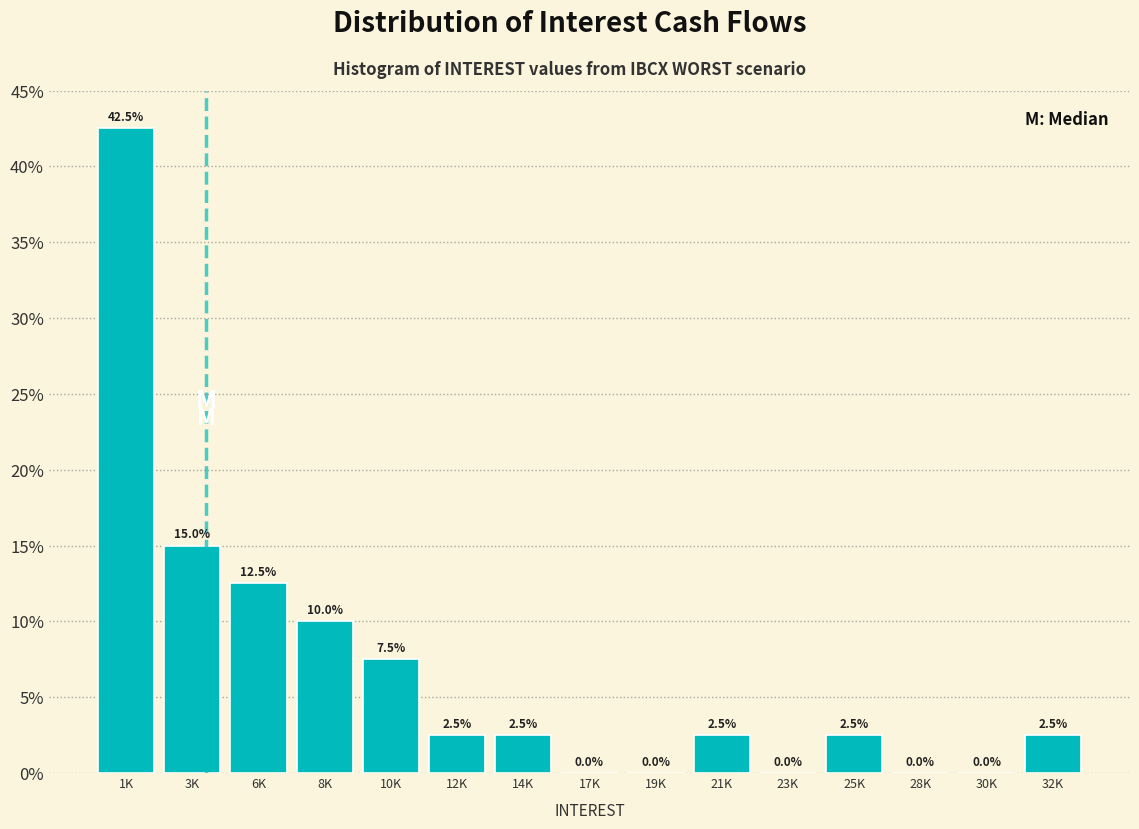

Reading right to left, transcribe all the data shown in this chart.

32K=2.5	30K=0.0	28K=0.0	25K=2.5	23K=0.0	21K=2.5	19K=0.0	17K=0.0	14K=2.5	12K=2.5	10K=7.5	8K=10.0	6K=12.5	3K=15.0	1K=42.5